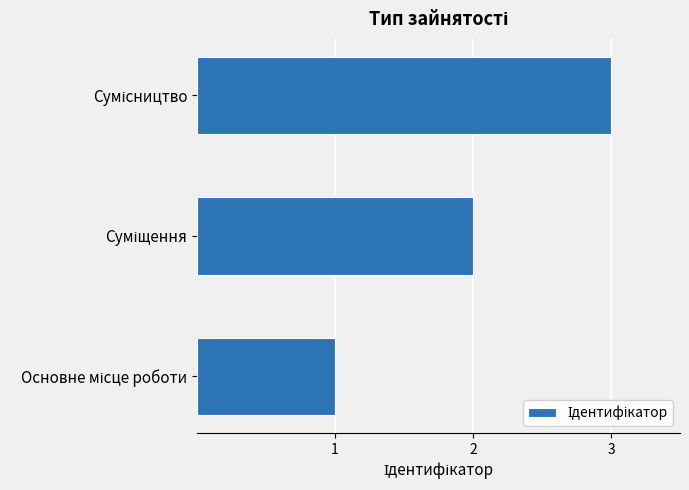

Does the chart contain any negative values?

No